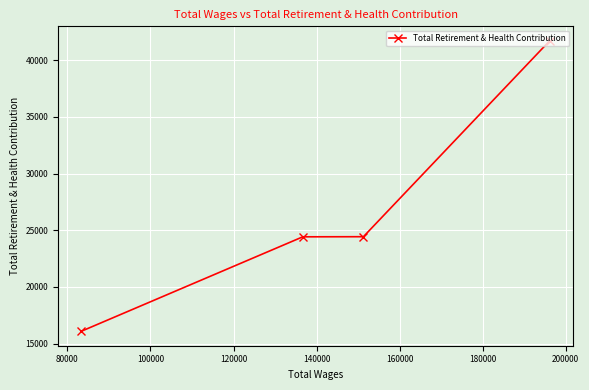

What is the maximum value shown in the chart?

41701